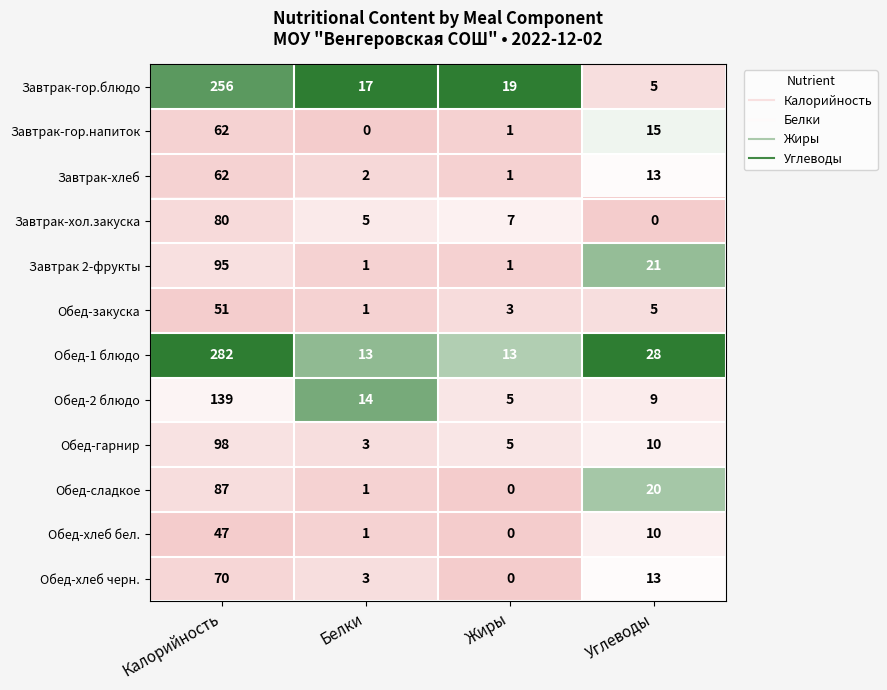

What is the total value across all series at Углеводы?

149